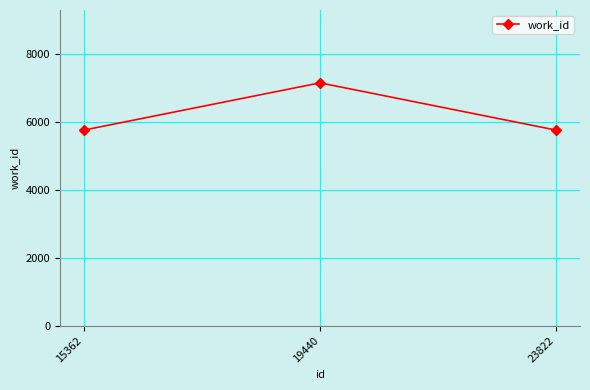

How many series are shown in this chart?

1